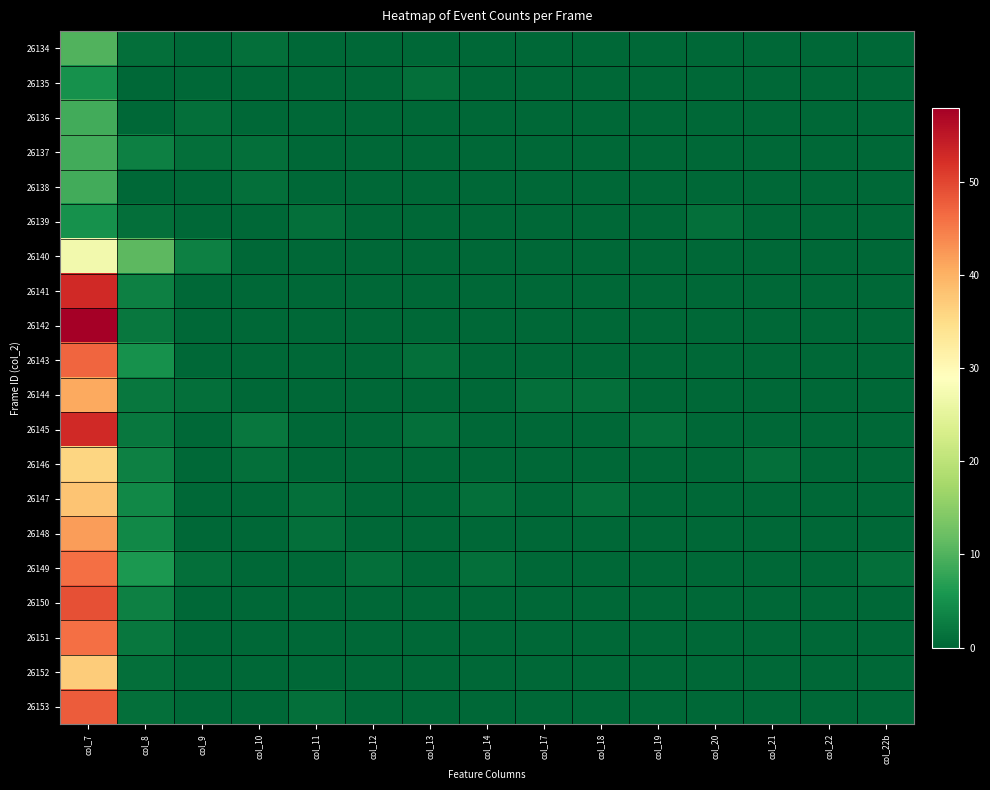

What is the total value across all series at col_10?

6